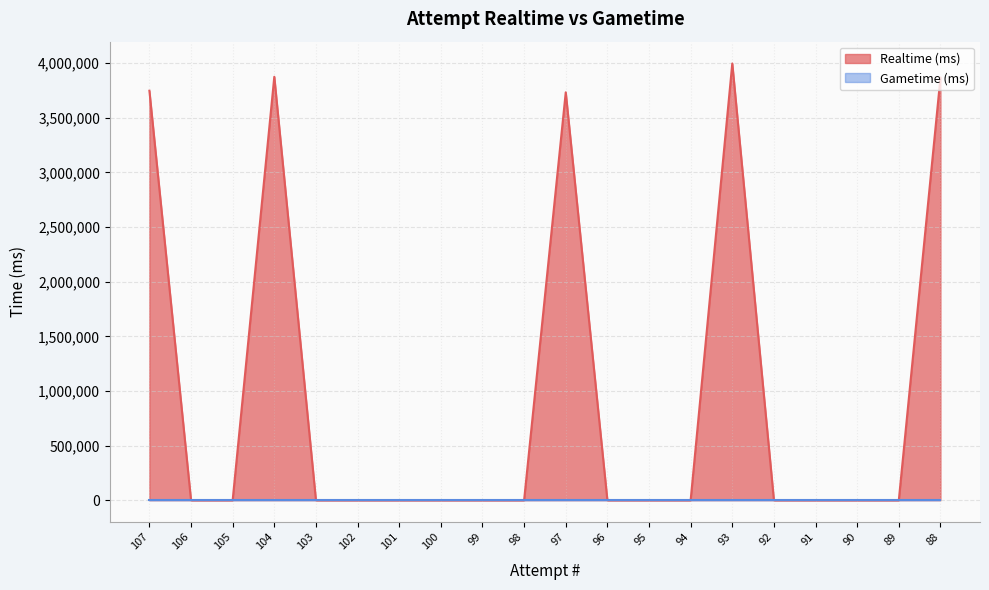

What is the sum of all values?

19225182